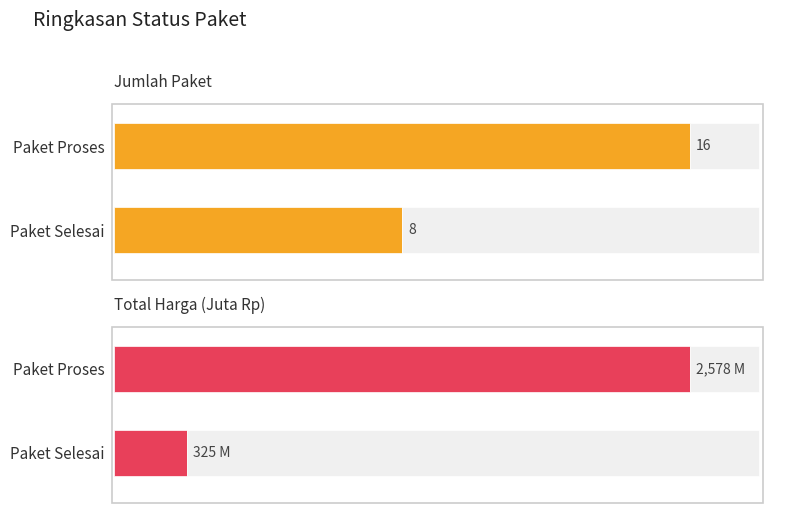

Rank the series by their maximum value, from highest to lowest.

Paket Proses, Paket Selesai